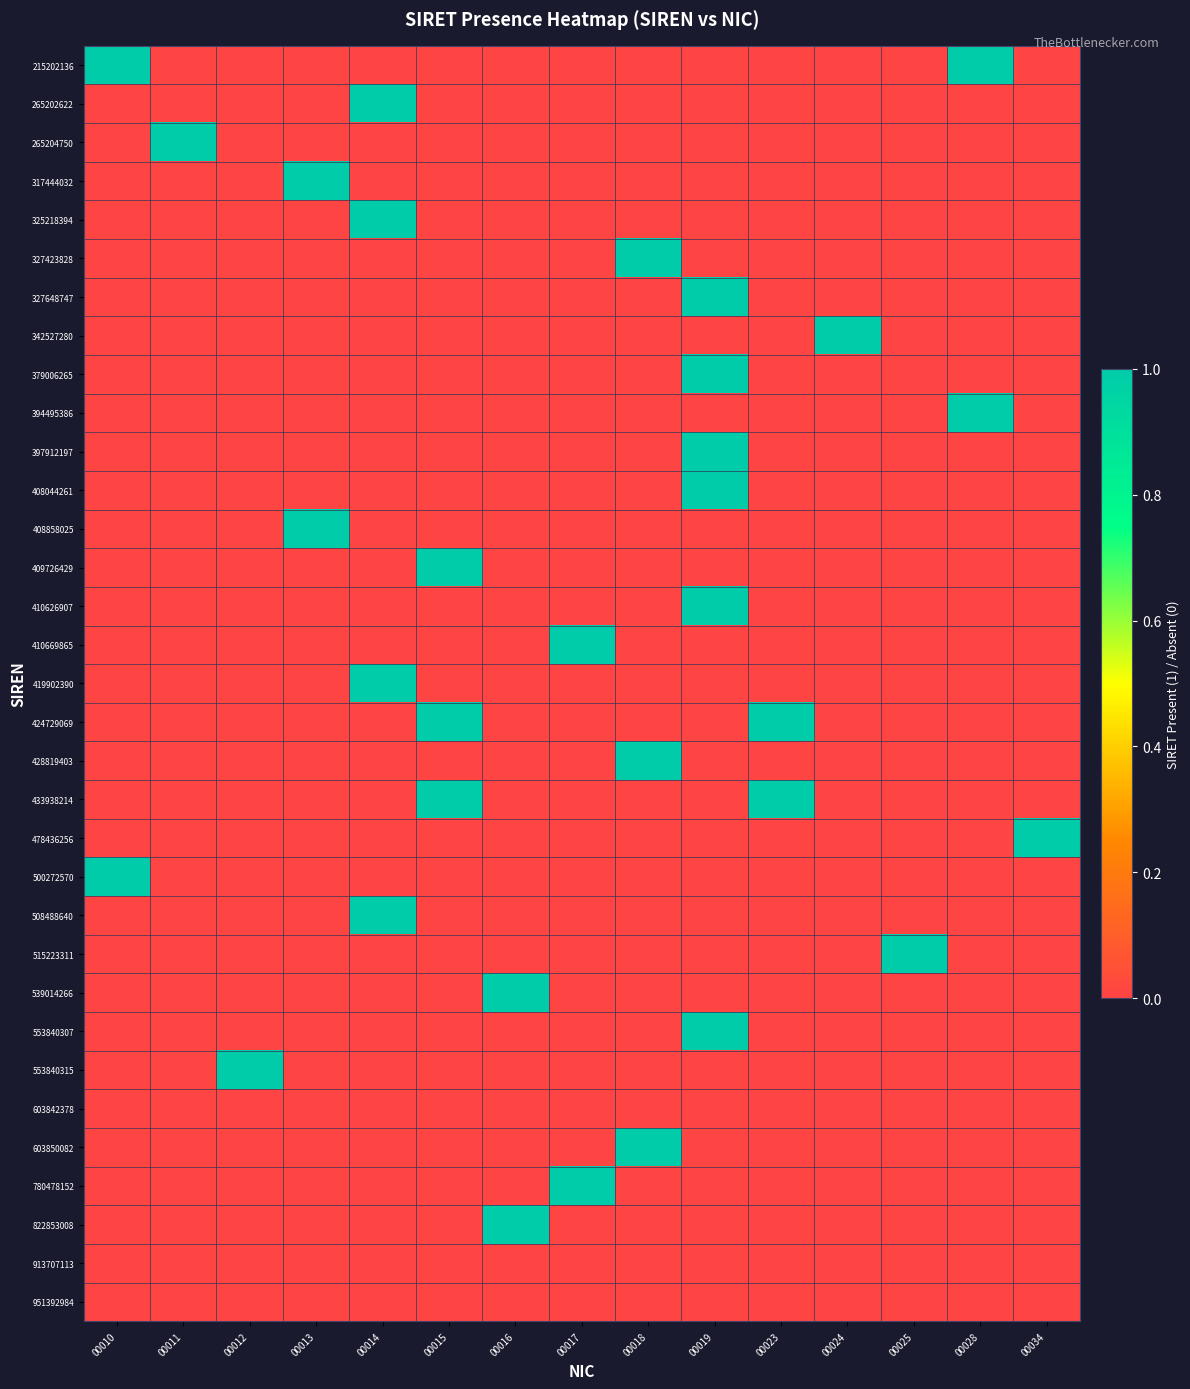

At 00019, list the series in order from largest to smallest.

327648747, 379006265, 397912197, 408044261, 410626907, 553840307, 215202136, 265202622, 265204750, 317444032, 325218394, 327423828, 342527280, 394495386, 408858025, 409726429, 410669865, 419902390, 424729069, 428819403, 433938214, 478436256, 500272570, 508488640, 515223311, 539014266, 553840315, 603842378, 603850082, 780478152, 822853008, 913707113, 951392984